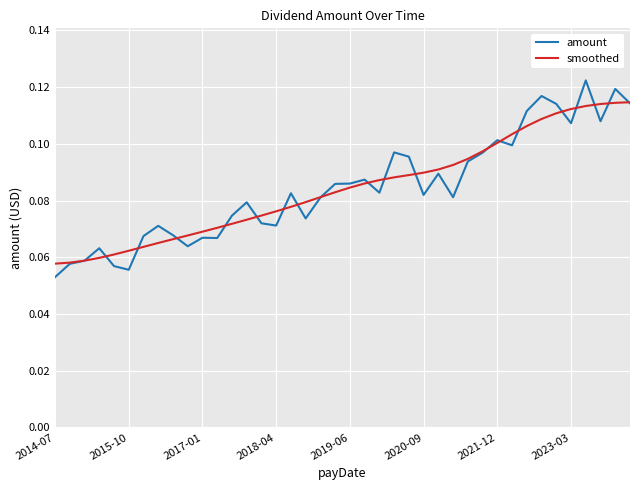

Rank the series by their maximum value, from highest to lowest.

amount, smoothed